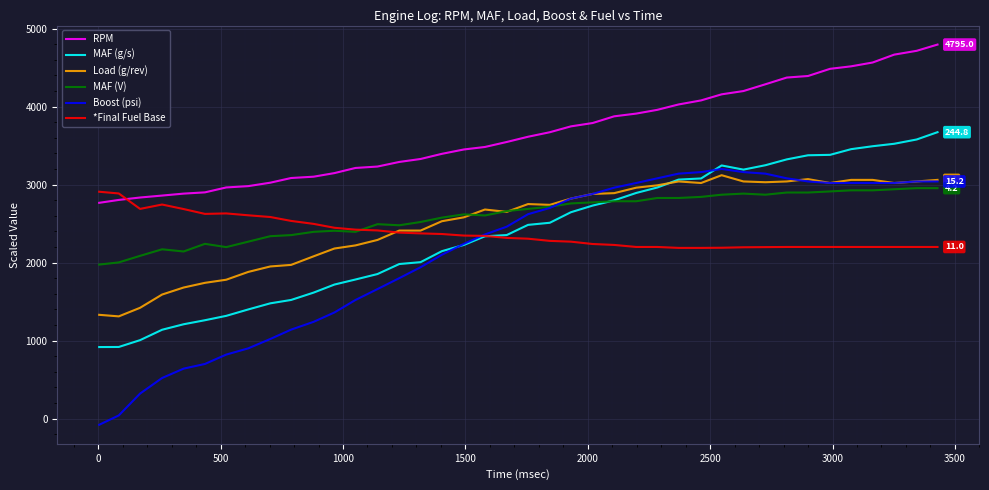

What is the greatest value displayed?

4795.0